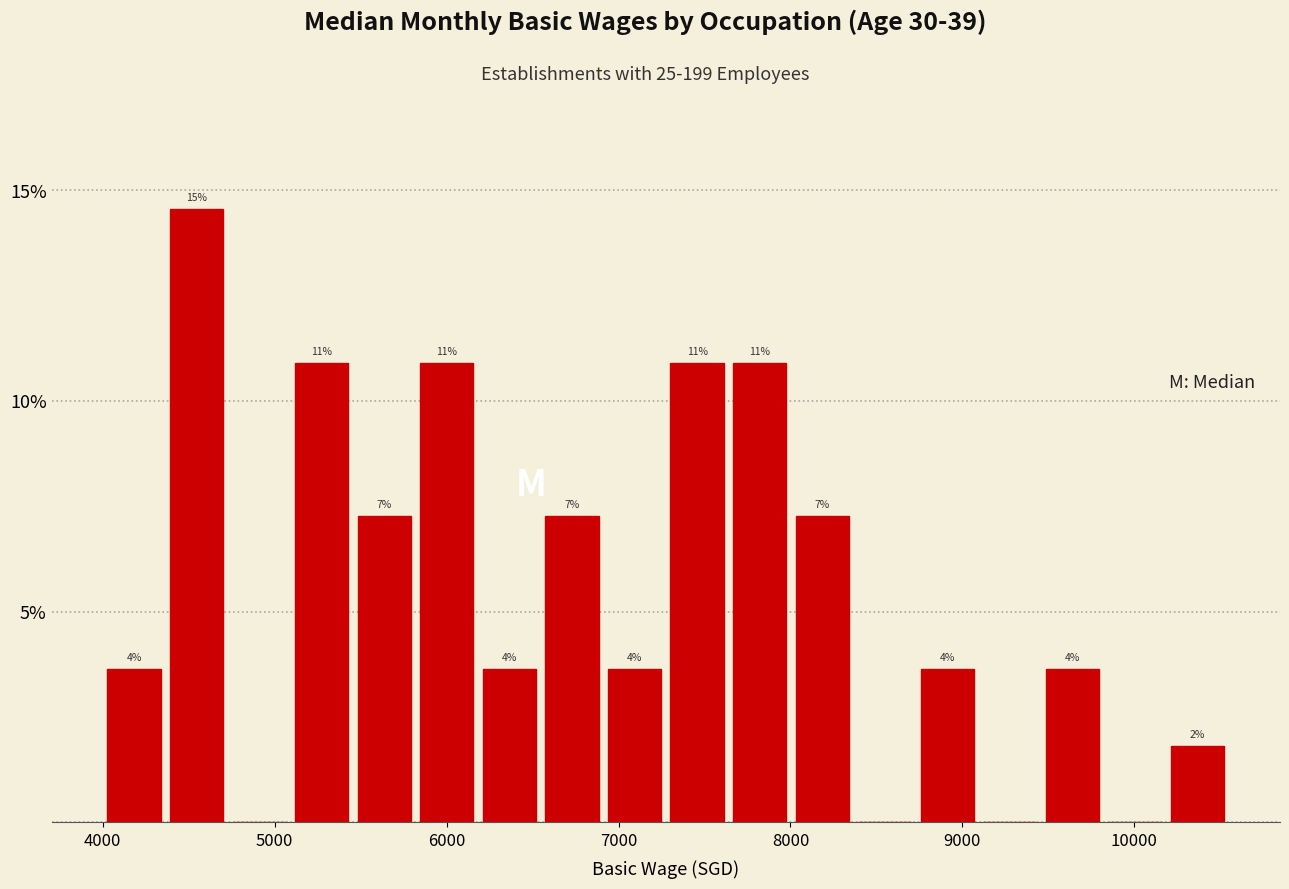

Read against the x-axis, roughly where is the centre of the tallest bar?

4500